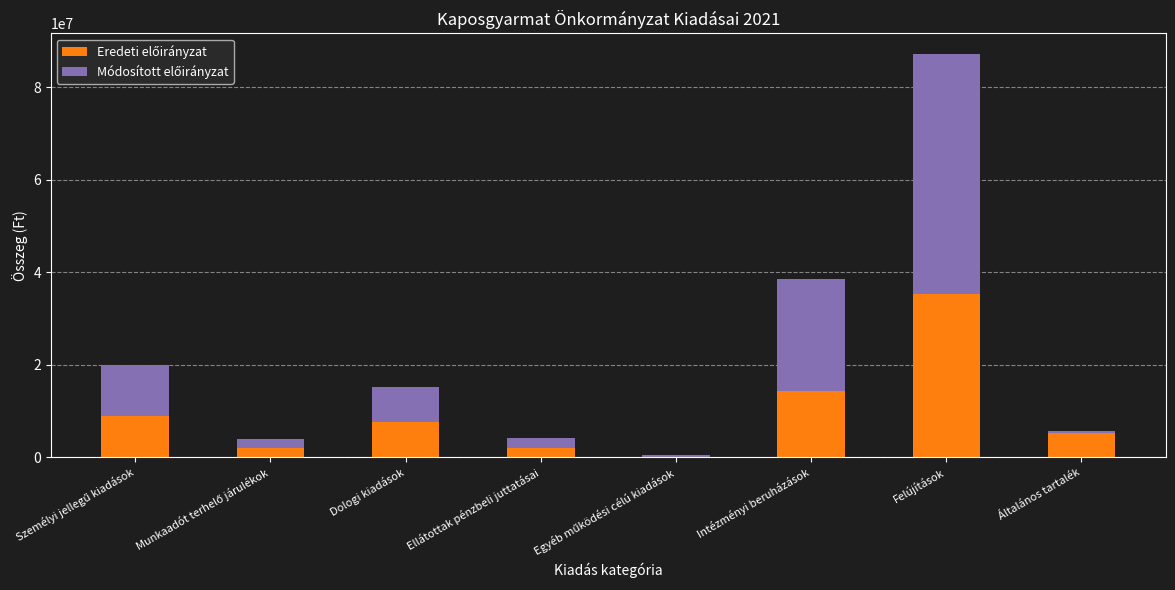

What is the total value across all series at Dologi kiadások?

15144786